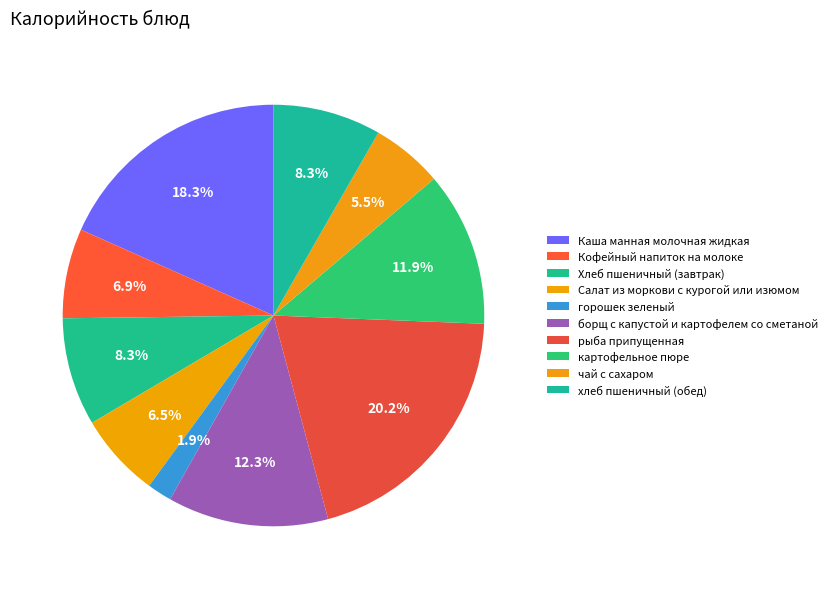

What percentage is the чай с сахаром slice, to the nearest percent?

5%